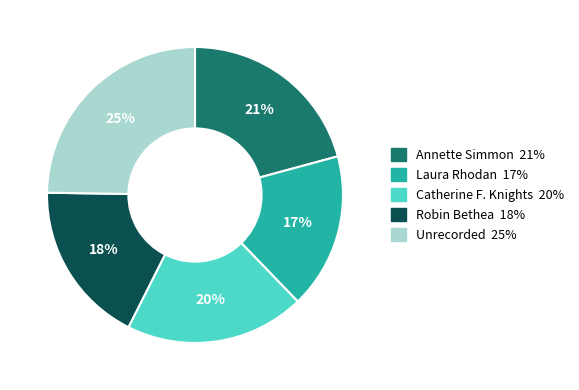

To the nearest percent, what is the difference between the largest and smallest slice percentages?

8%